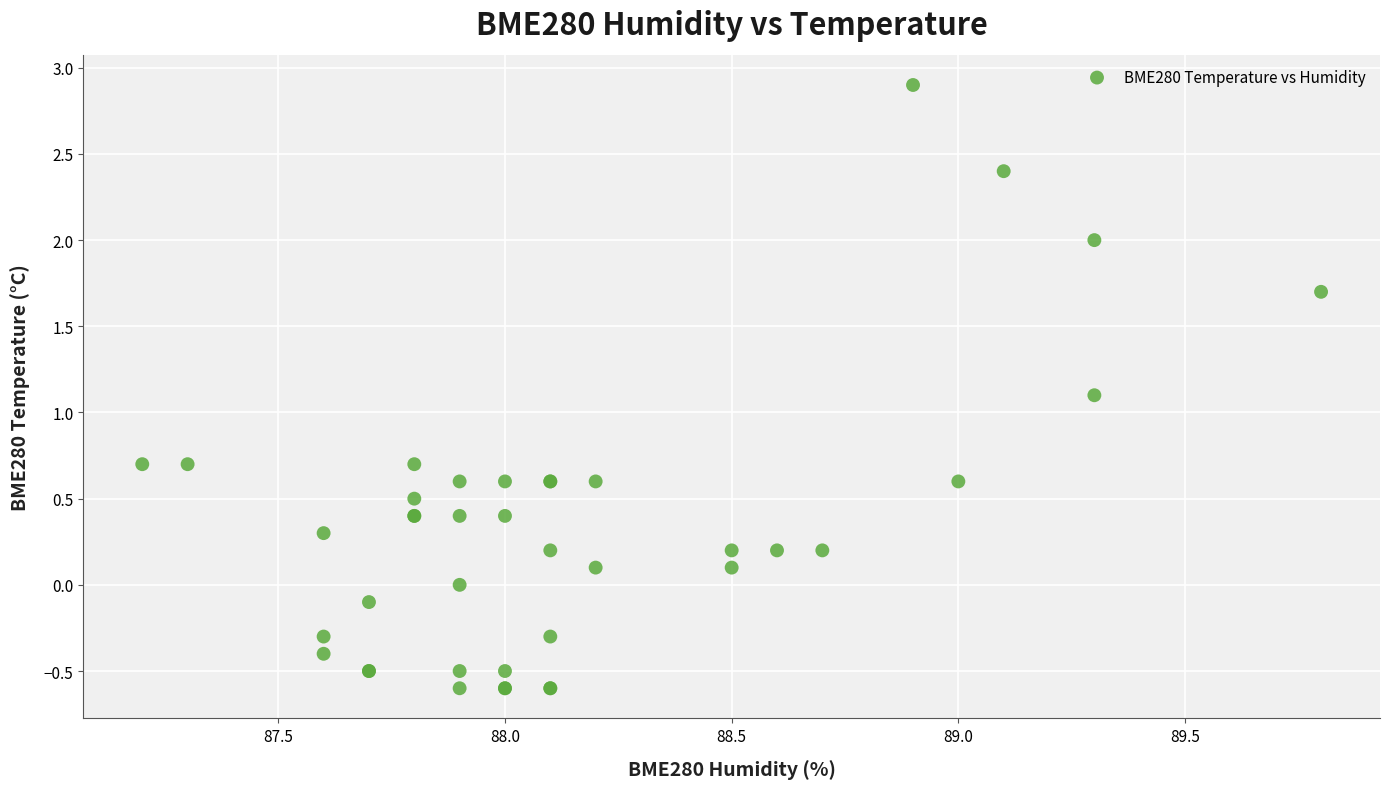

What Y value in the scatter plot is closest to 1?

1.1